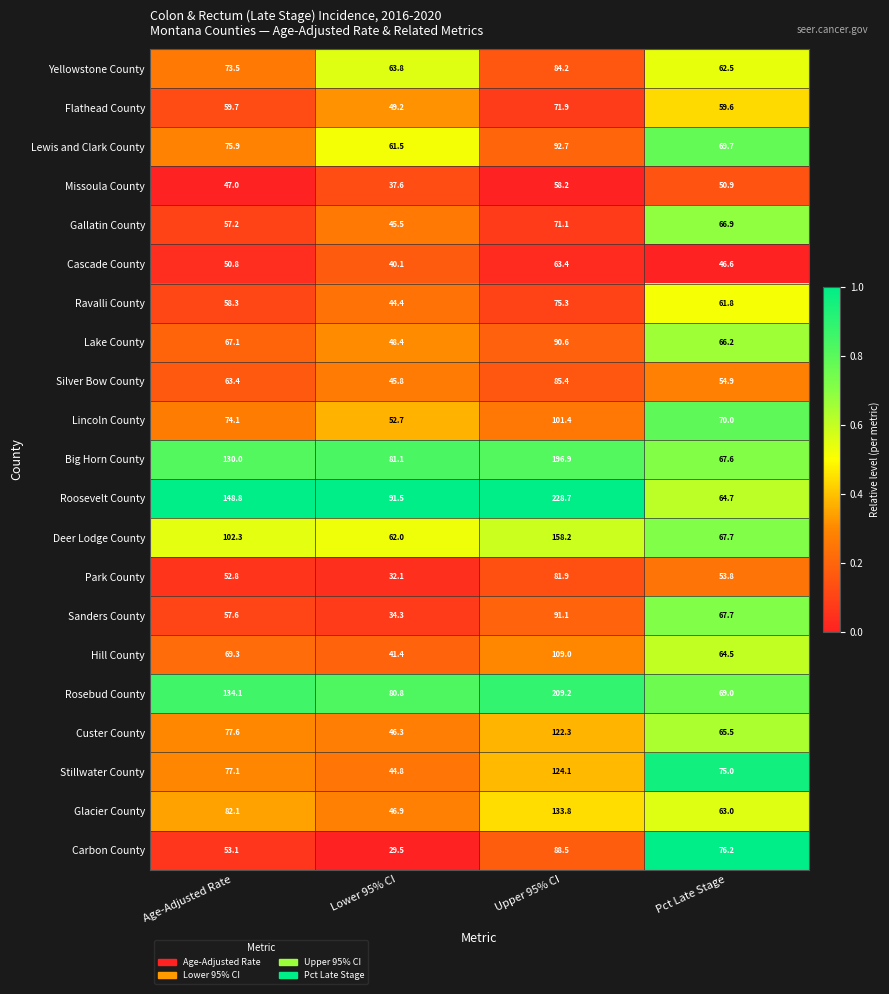

The value of Big Horn County at Pct Late Stage is 97.3. True or false?

False